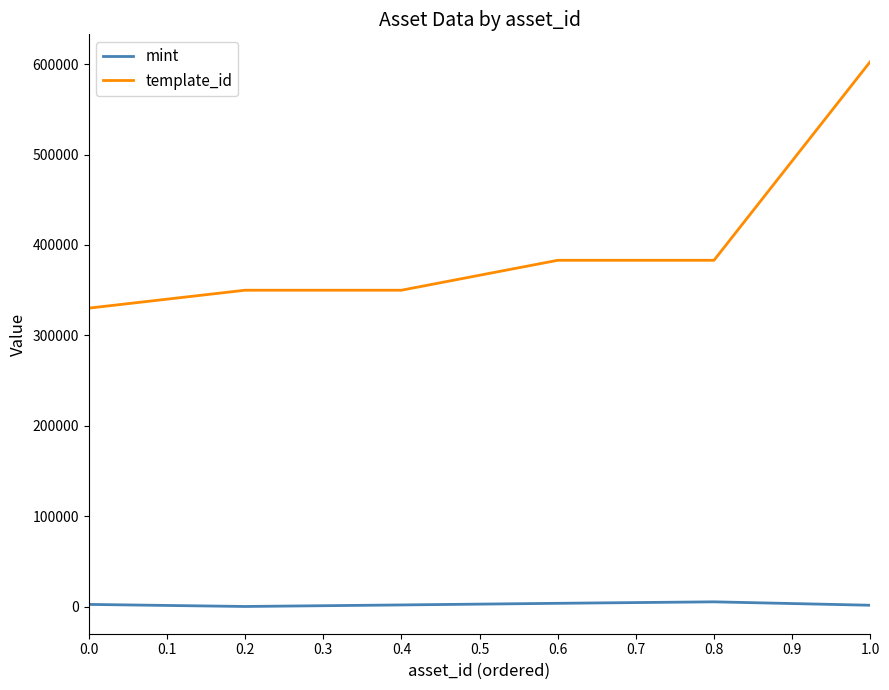

What is the minimum value for template_id?

330131